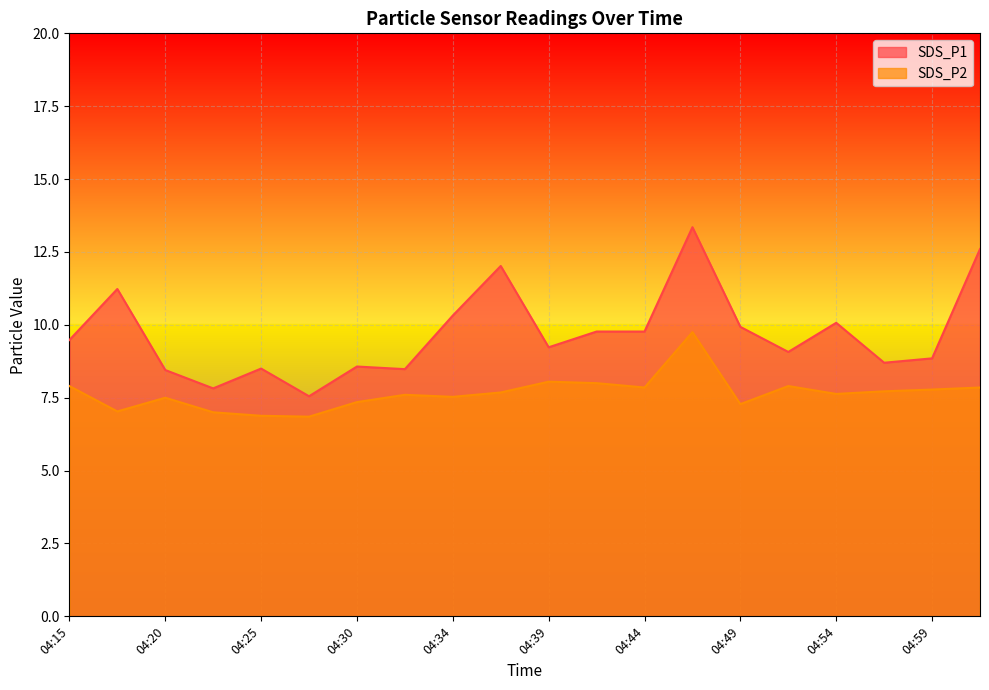

Rank the categories by SDS_P2 value from highest to lowest.

04:47, 04:39, 04:42, 04:15, 04:51, 04:44, 05:01, 04:59, 04:56, 04:37, 04:54, 04:32, 04:34, 04:20, 04:30, 04:49, 04:17, 04:22, 04:25, 04:27